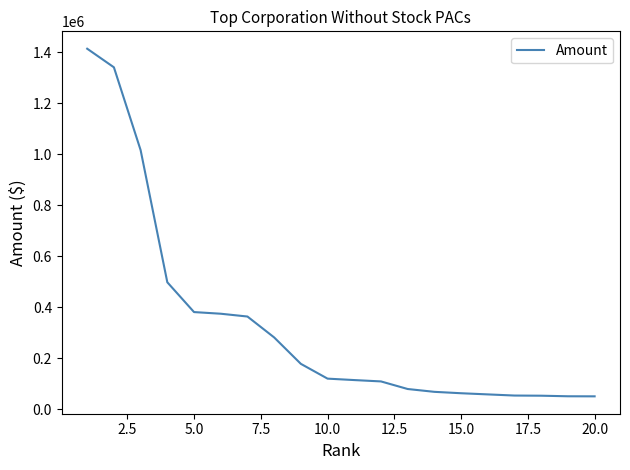

What is the greatest value displayed?

1413117.2